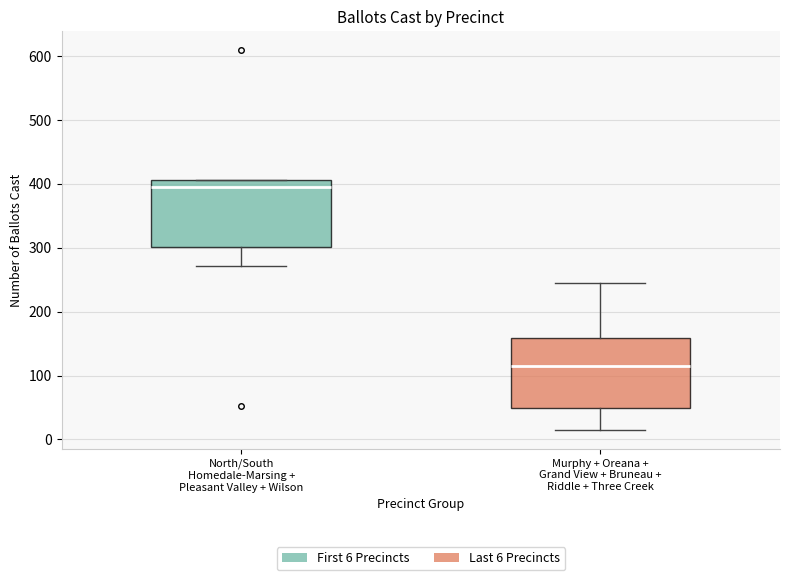

Reading left to right, transcribe this box plot: for each box, give where its median line is, the range the box spans, and where its two whiskers end, as read against the y-axis. The values are not printed on the chart, so give them approximately, as read against the axis.

North/South Homedale-Marsing + Pleasant Valley + Wilson: median 400, box 300 to 410, whiskers 270 to 410
Murphy + Oreana + Grand View + Bruneau + Riddle + Three Creek: median 110, box 50 to 160, whiskers 20 to 250